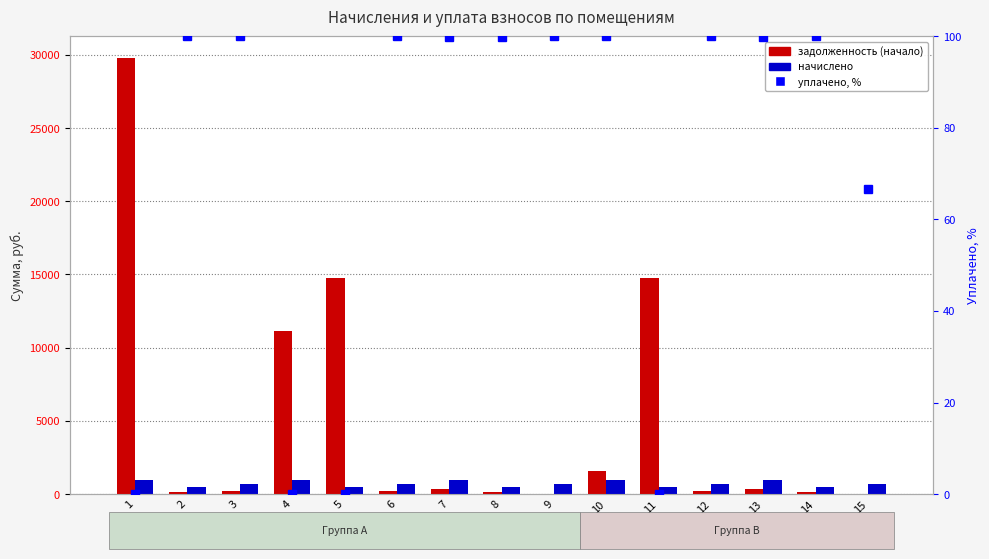

Does the chart contain stacked bars?

No